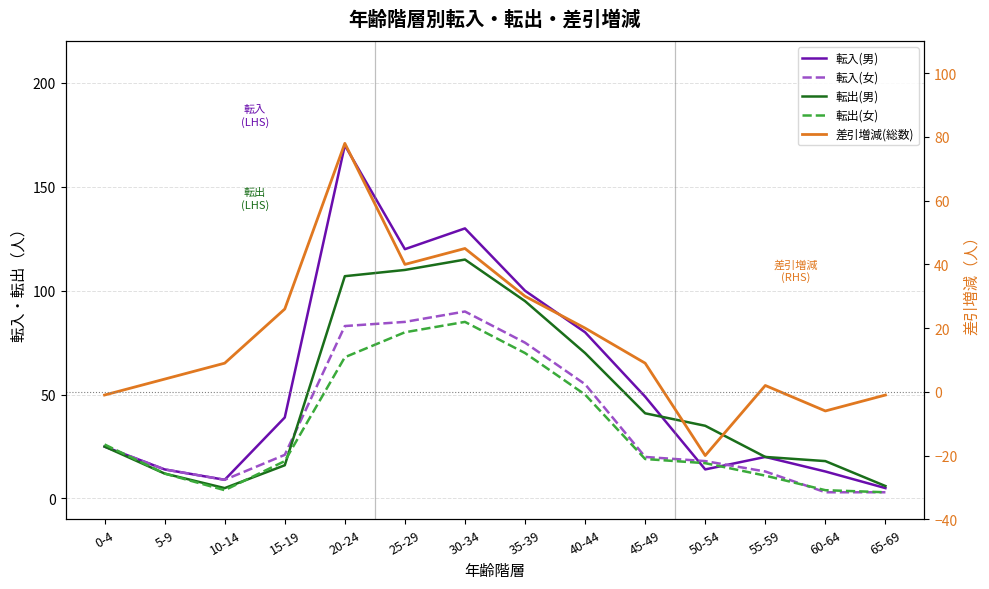

Reading right to left, transcribe all the data shown in this chart.

転入(男): 5	13	20	14	49	80	100	130	120	170	39	9	14	25
転入(女): 3	3	13	18	20	55	75	90	85	83	21	9	14	25
転出(男): 6	18	20	35	41	70	95	115	110	107	16	5	12	25
転出(女): 3	4	11	17	19	50	70	85	80	68	18	4	12	26
差引増減(総数): -1	-6	2	-20	9	20	30	45	40	78	26	9	4	-1